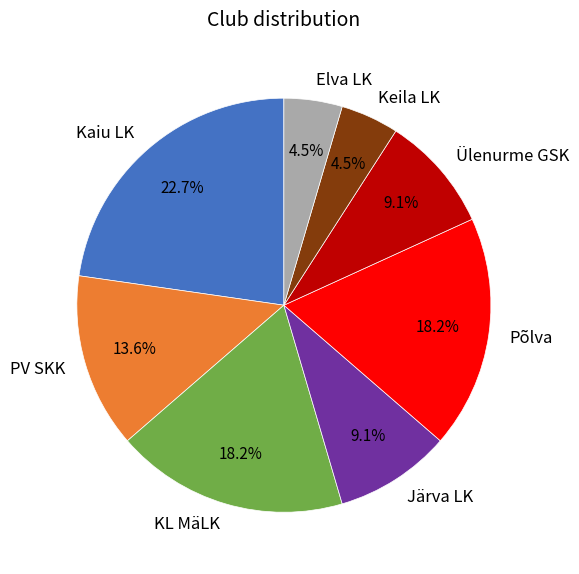

Combined, what portion of the pie is Kaiu LK and Ülenurme GSK?

31.8%